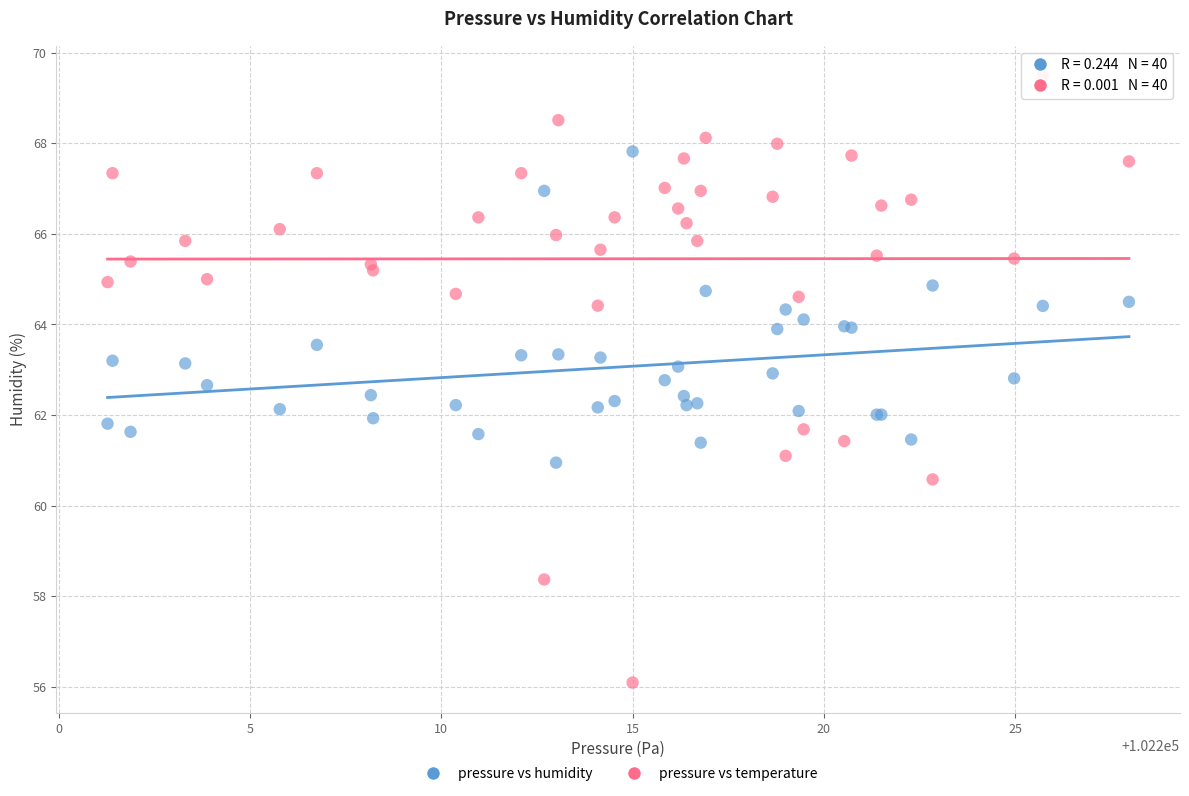

What is the X range (max minus min) for the scatter plot?

26.7